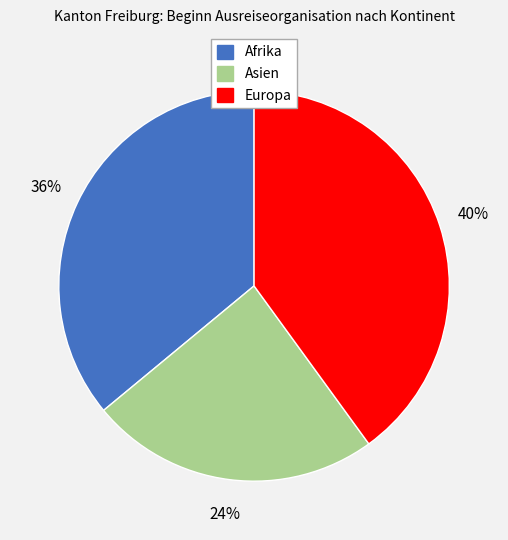

Is it true that Asien is 24% of the pie?

True